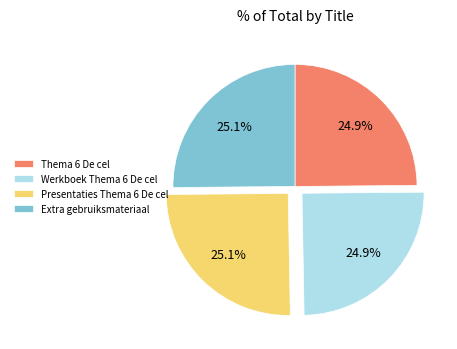

Is it true that Extra gebruiksmateriaal is 39% of the pie?

False